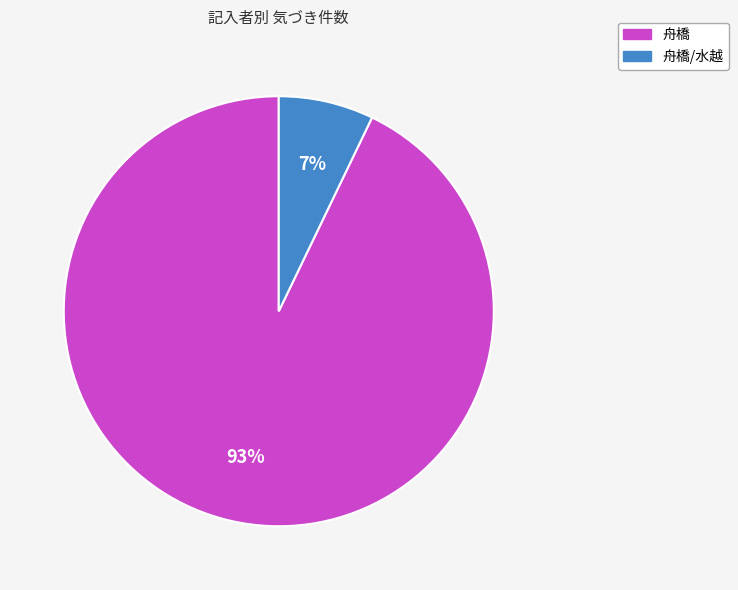

Does any single category account for the majority?

Yes